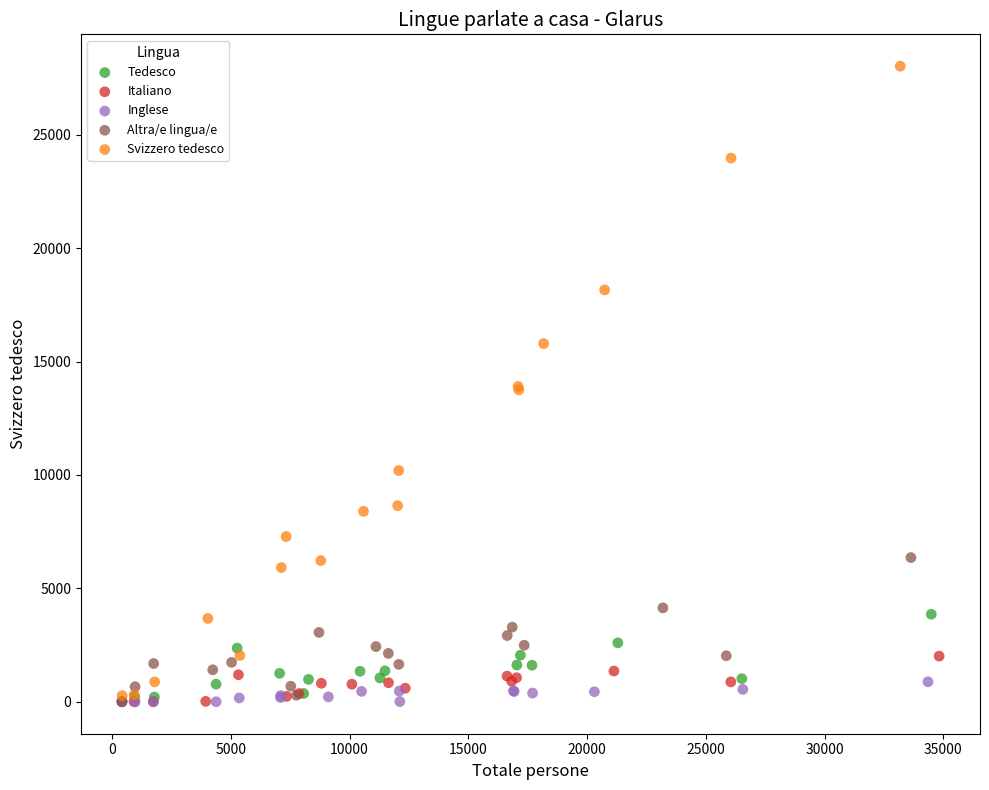

What are all the series names shown in the legend?

Tedesco, Italiano, Inglese, Altra/e lingua/e, Svizzero tedesco